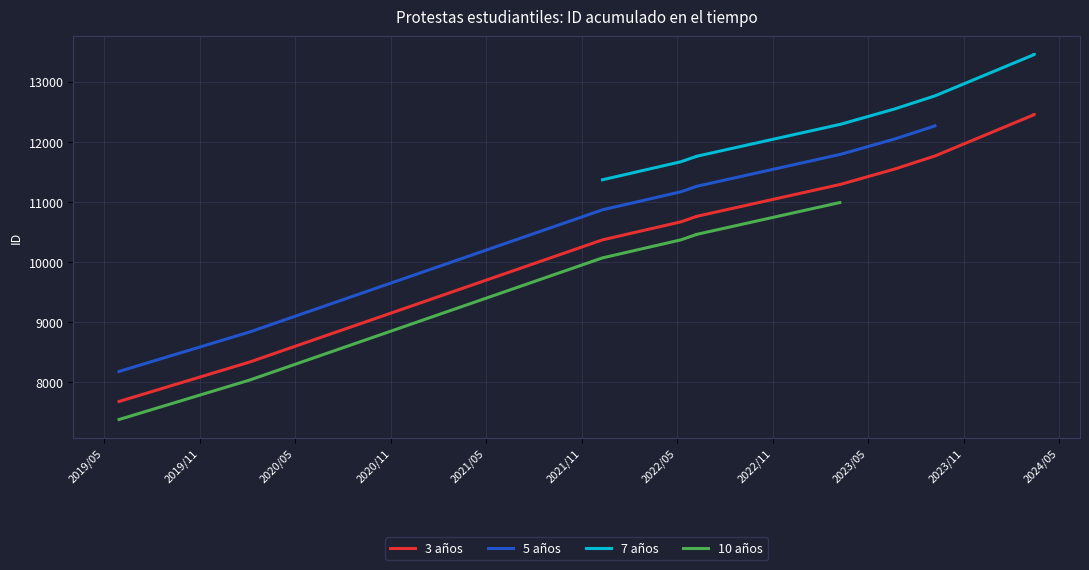

Reading left to right, what are all the values shown in this chart?

7679	8336	10369	10669	10759	10760	11288	11289	11545	11765	12453	12454